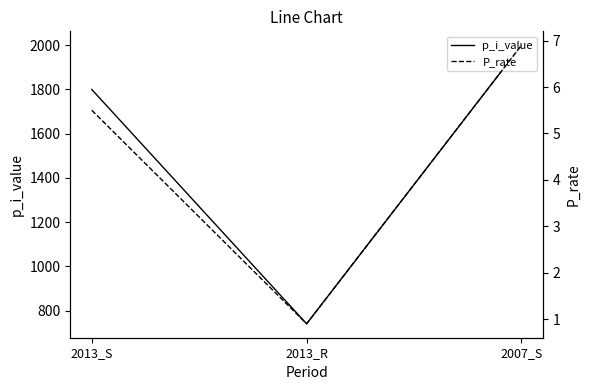

Reading left to right, what are all the values shown in this chart?

p_i_value: 1800.0	740.0	2000.0
P_rate: 5.5	0.9	6.9